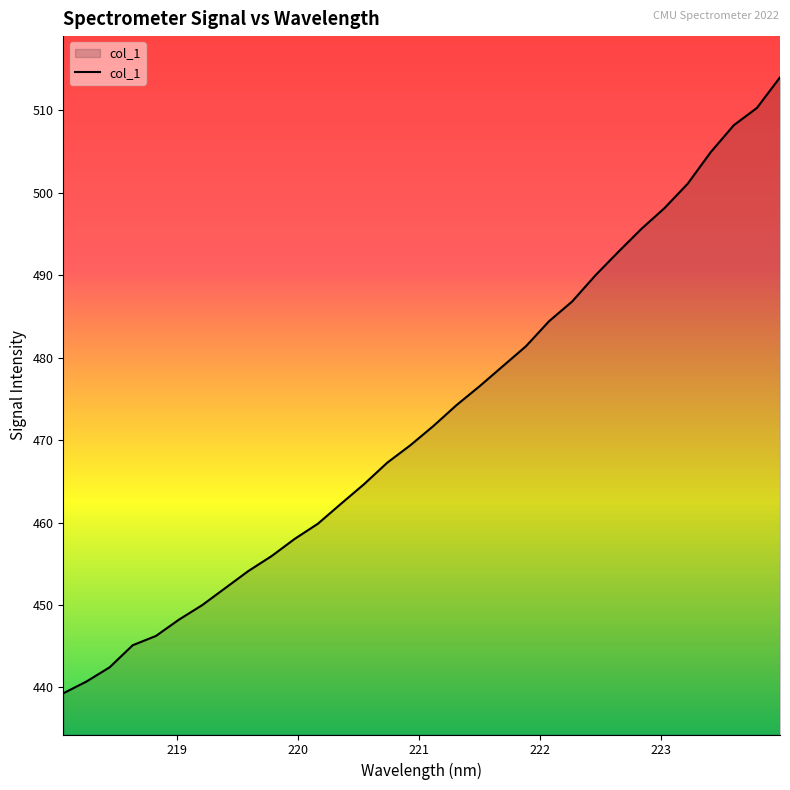

What is the difference between the maximum and minimum values?

74.7